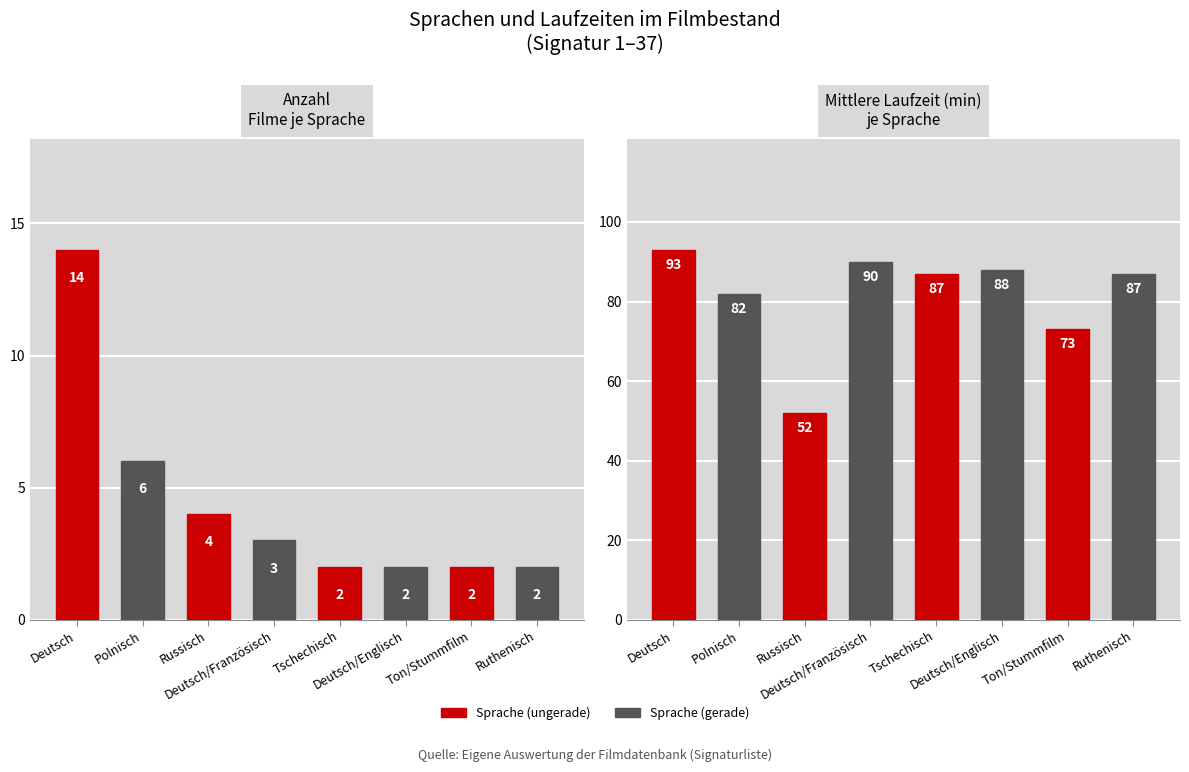

At how many categories does at least one series exceed 28?

8